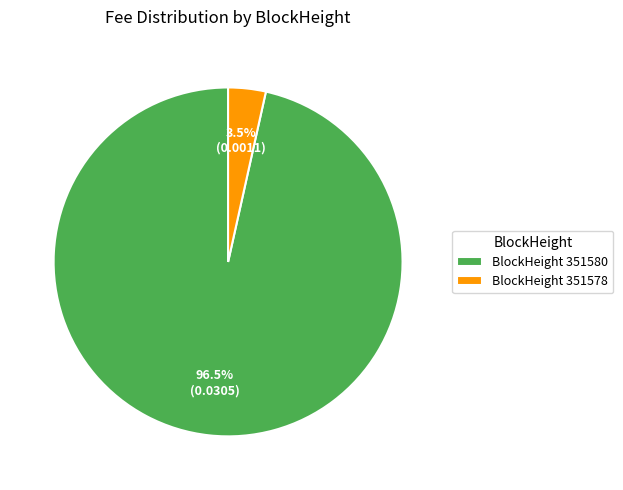

Which slice is the smallest?

BlockHeight 351578